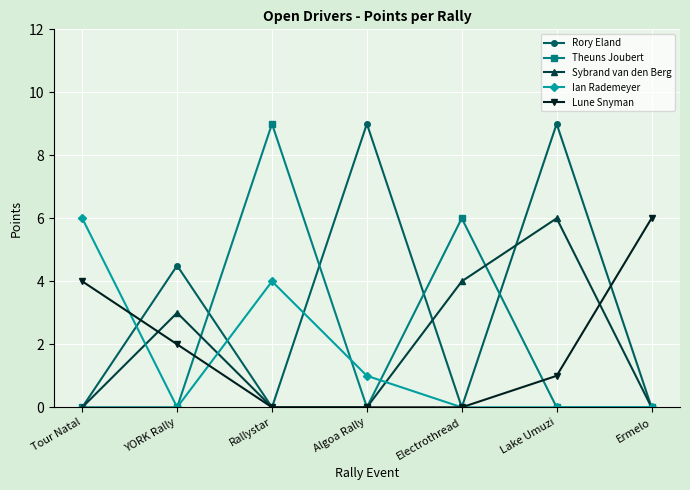

True or false: Theuns Joubert has more than 2 interior local peaks.

False